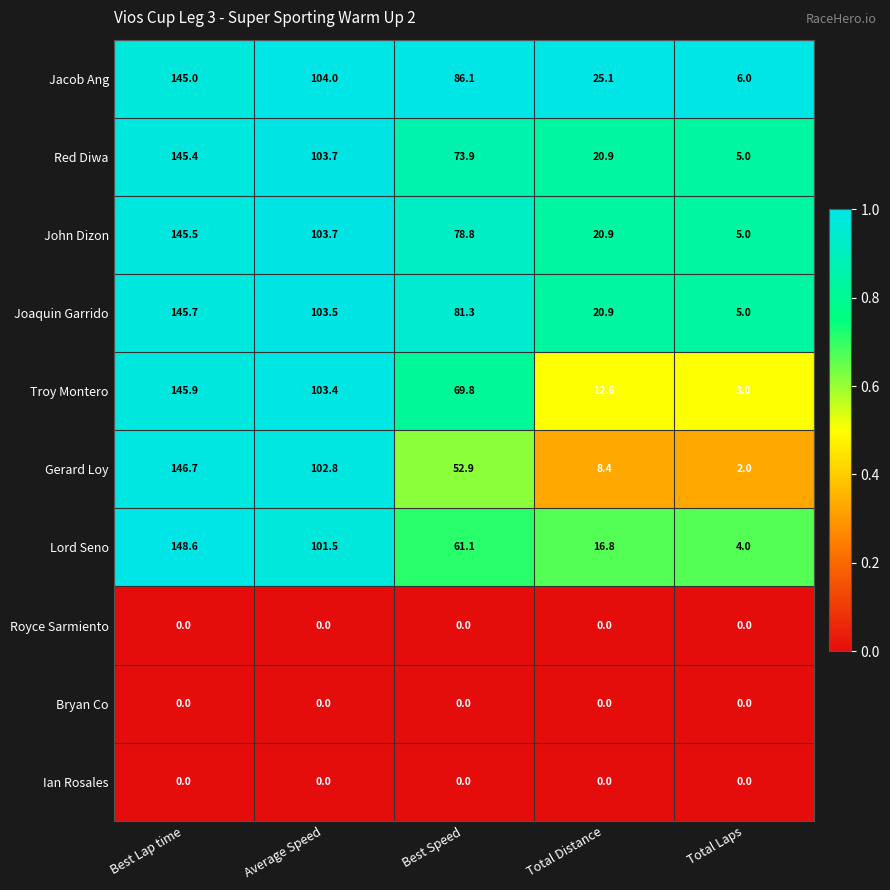

List the labels in order of Lord Seno value, smallest first.

Total Laps, Total Distance, Best Speed, Average Speed, Best Lap time